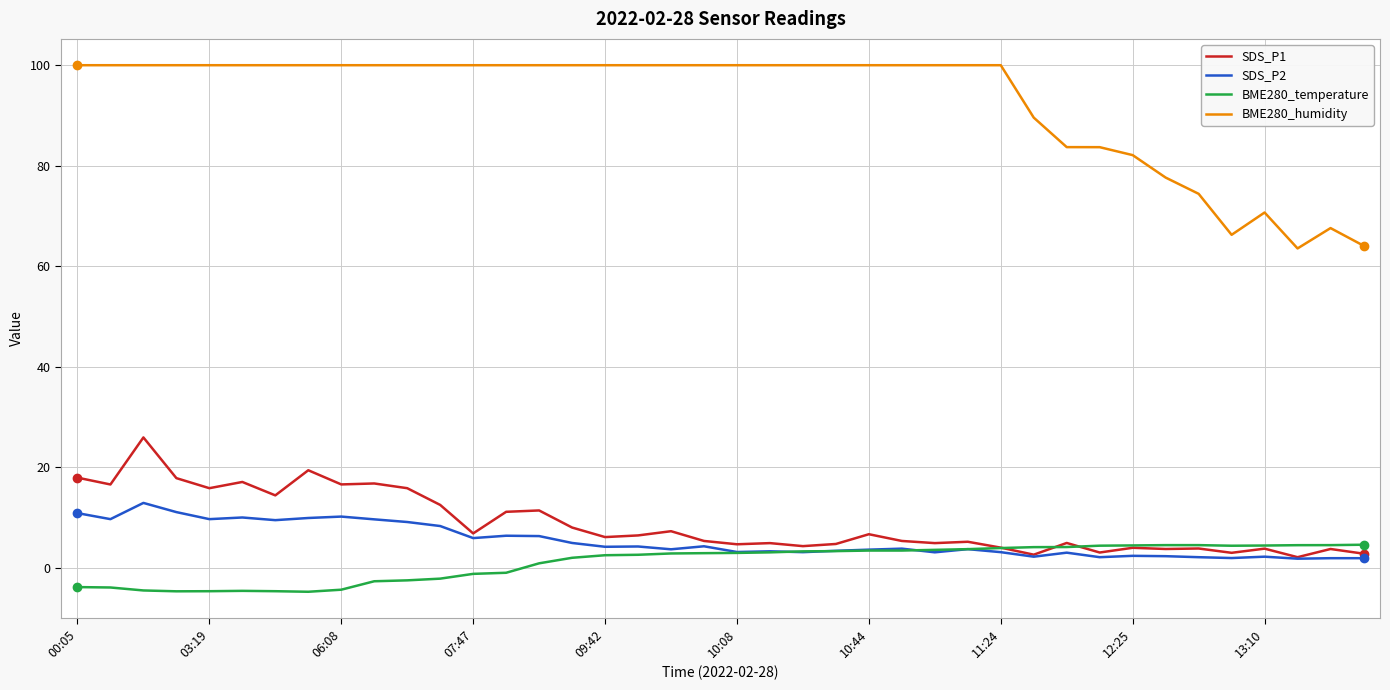

What is the highest value of the BME280_humidity series?

100.0